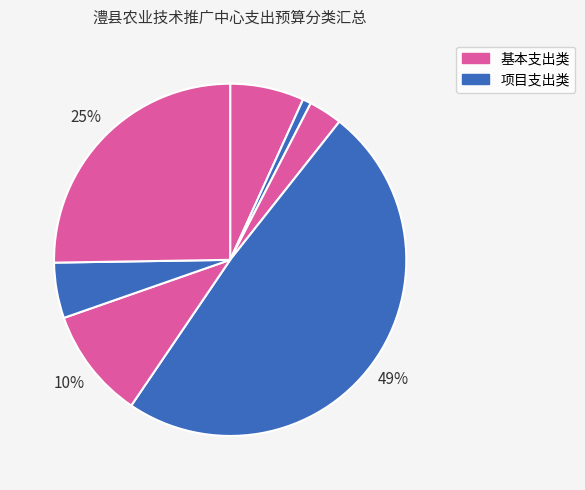

Count the number of slices in the pie.

7